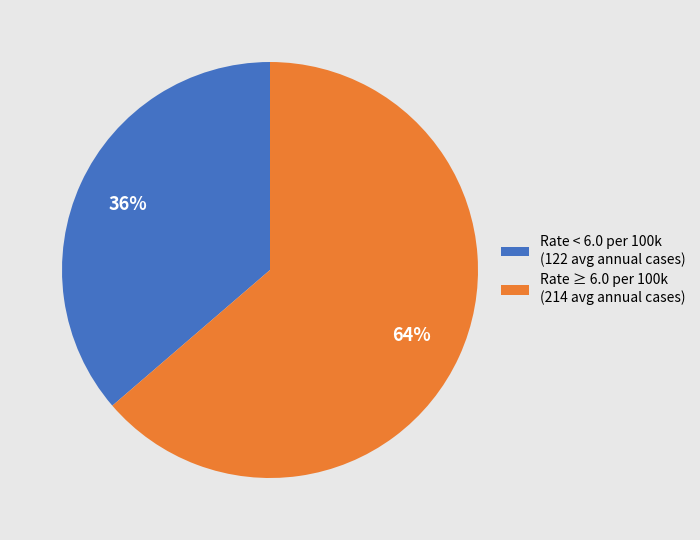

To the nearest percent, what percentage of the pie is Rate ≥ 6.0 per 100k (214 avg annual cases)?

64%